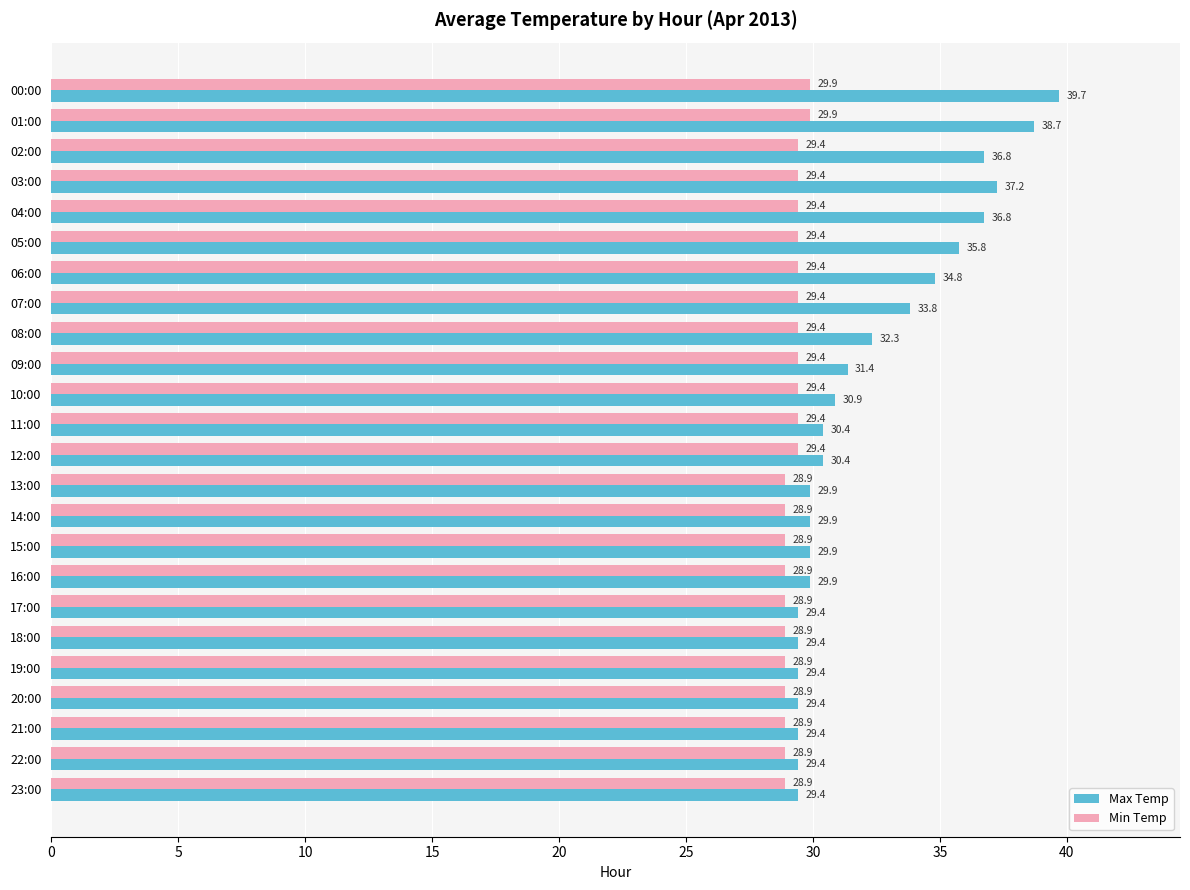

Which label corresponds to the largest value in the chart?

00:00